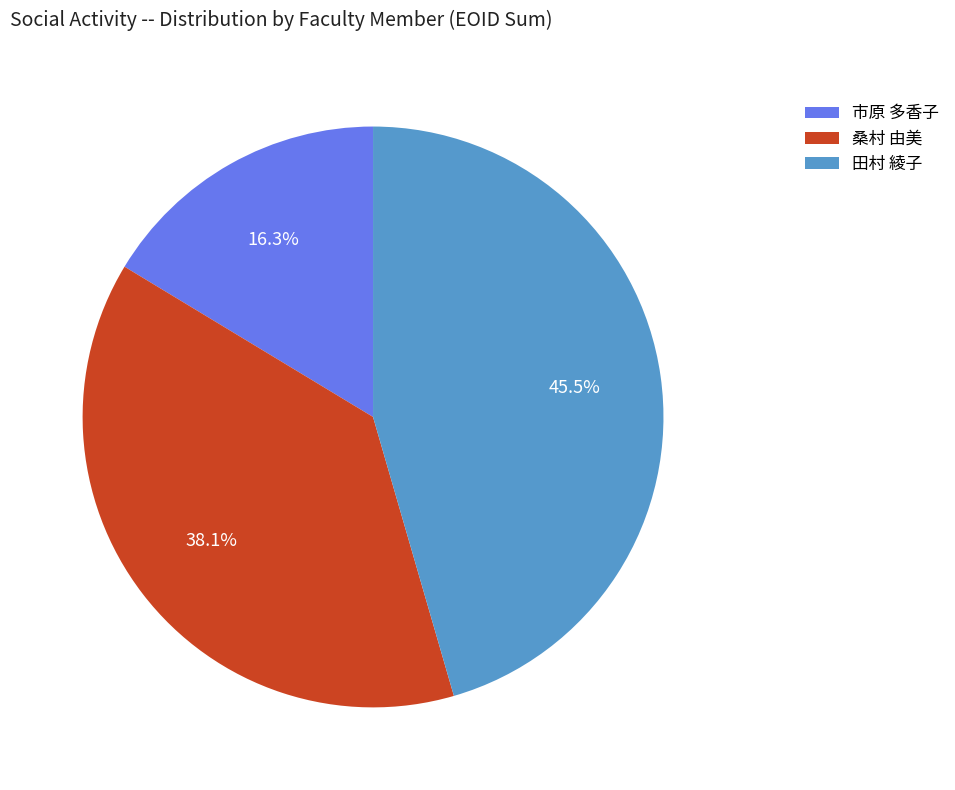

Rank the categories by value from lowest to highest.

市原 多香子, 桑村 由美, 田村 綾子